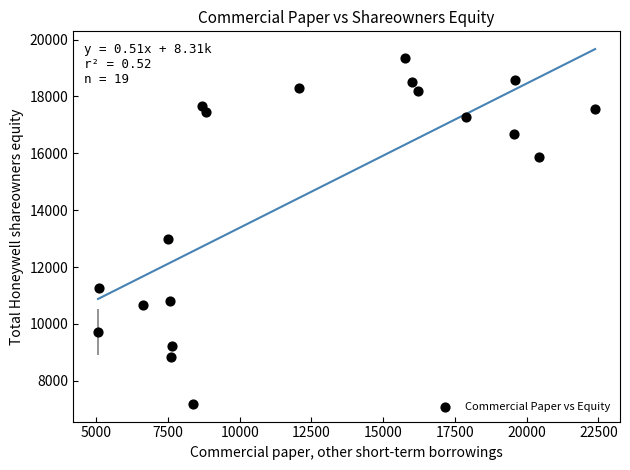

What is the range of Y values (max minus min)?

12182